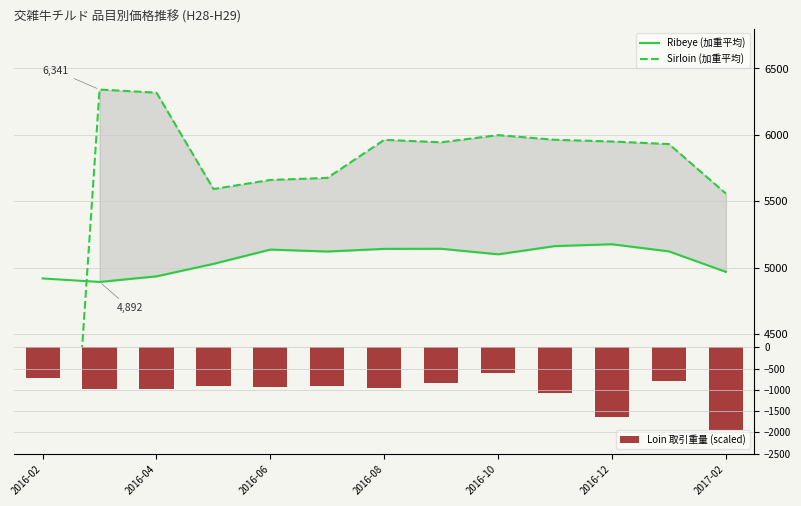

Which series has the largest range (max minus min)?

Sirloin (加重平均)